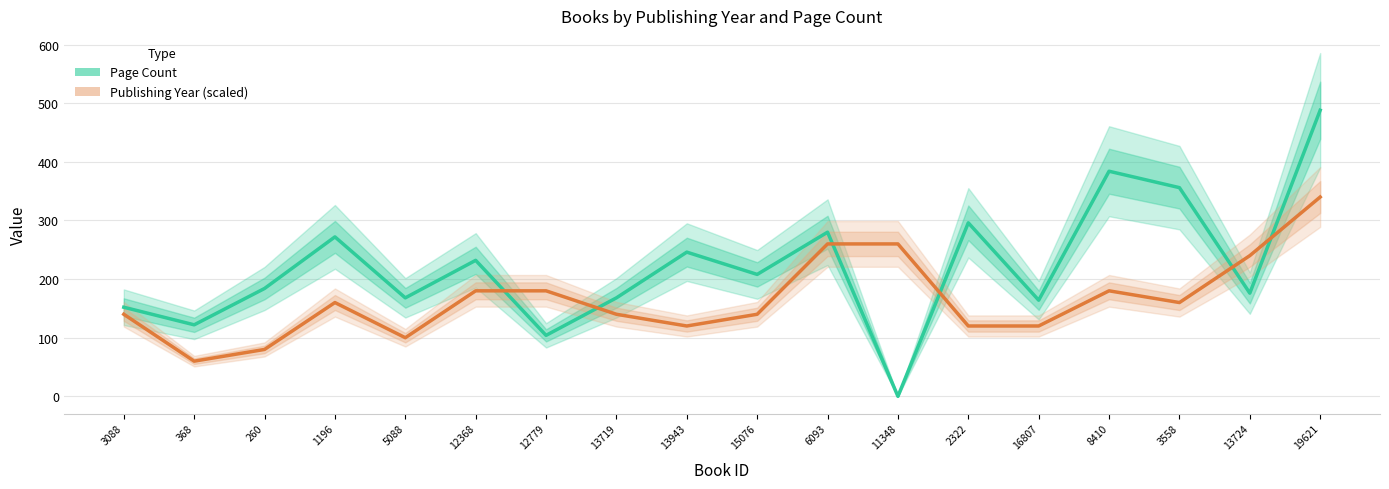

Rank the series by their average value, from lowest to highest.

Publishing Year (scaled), Page Count